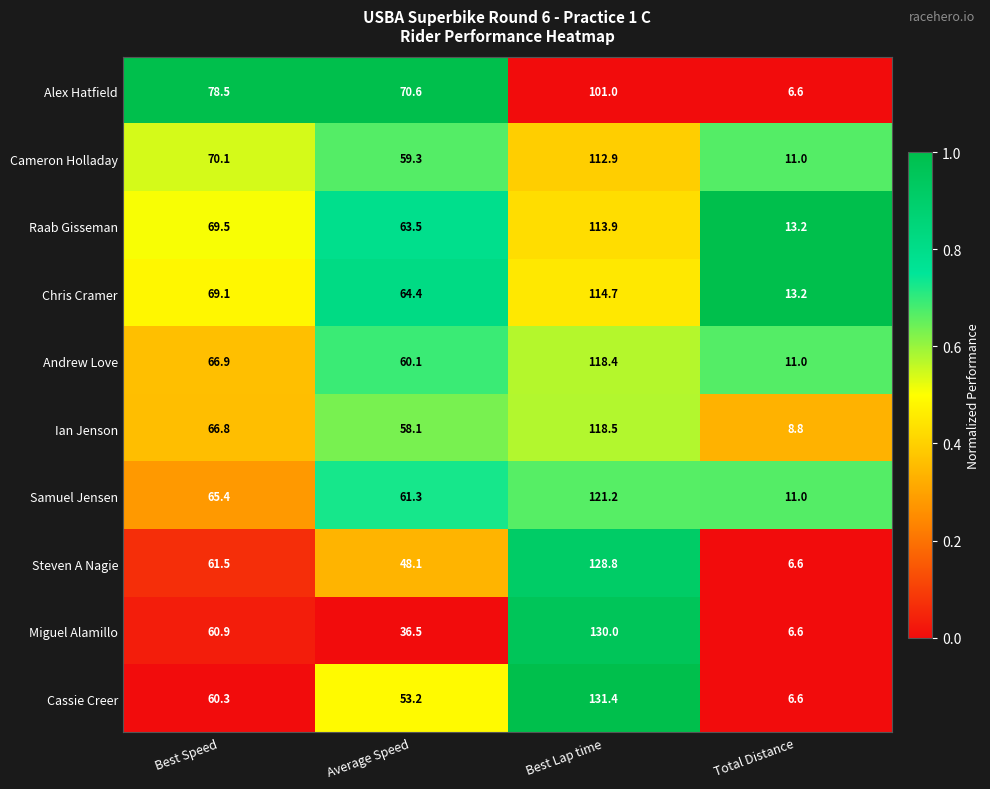

What is the spread (max minus min) of values at Average Speed?

34.1